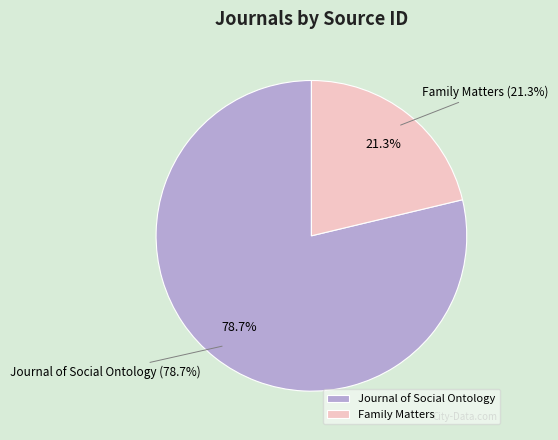

What is the largest slice in the pie chart?

Journal of Social Ontology